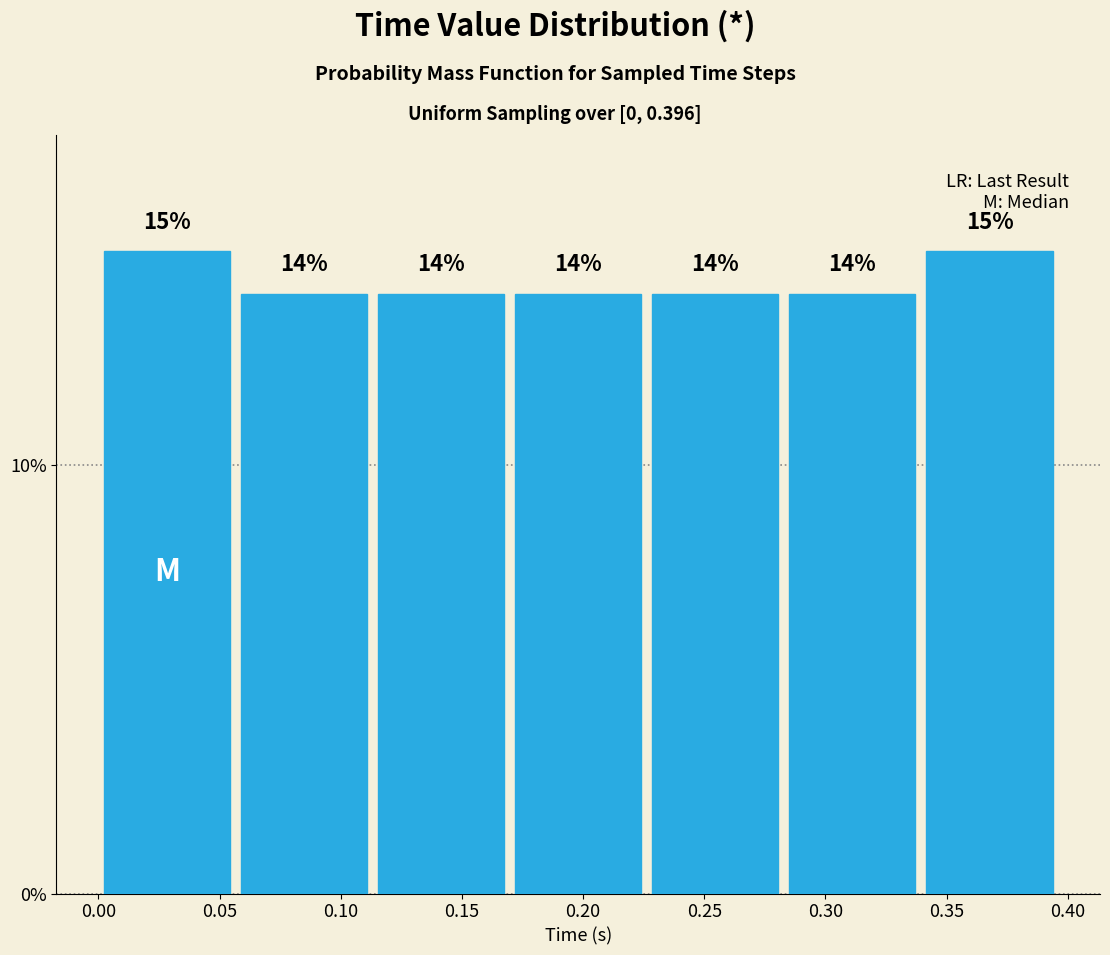

How tall is the bar that spans 0.115 to 0.170 on the x-axis? The bar edges are not printed on the chart, so give them approximately, as read against the axis.

14